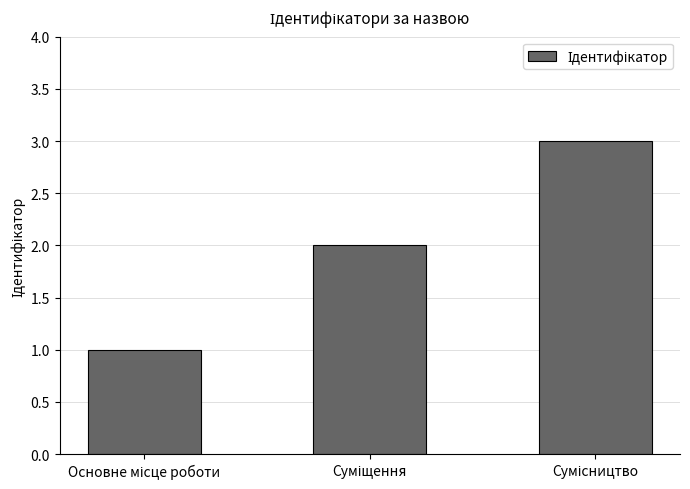

What is the greatest value displayed?

3